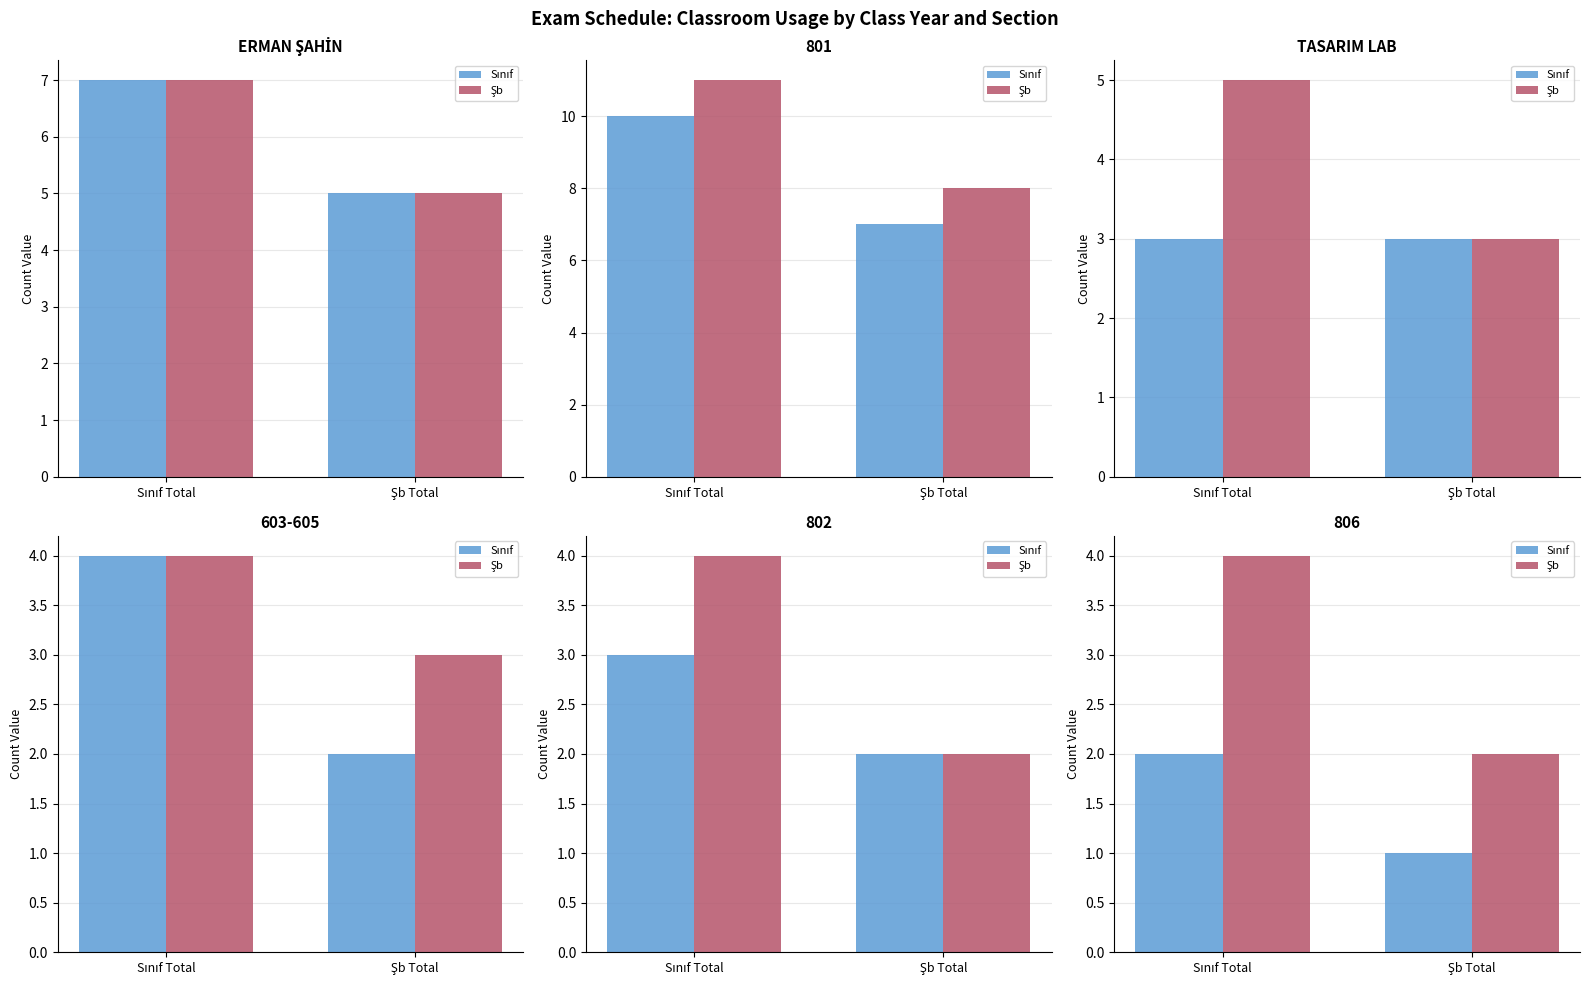

What is the difference between the Sınıf values at Sınıf Total and Şb Total?

1